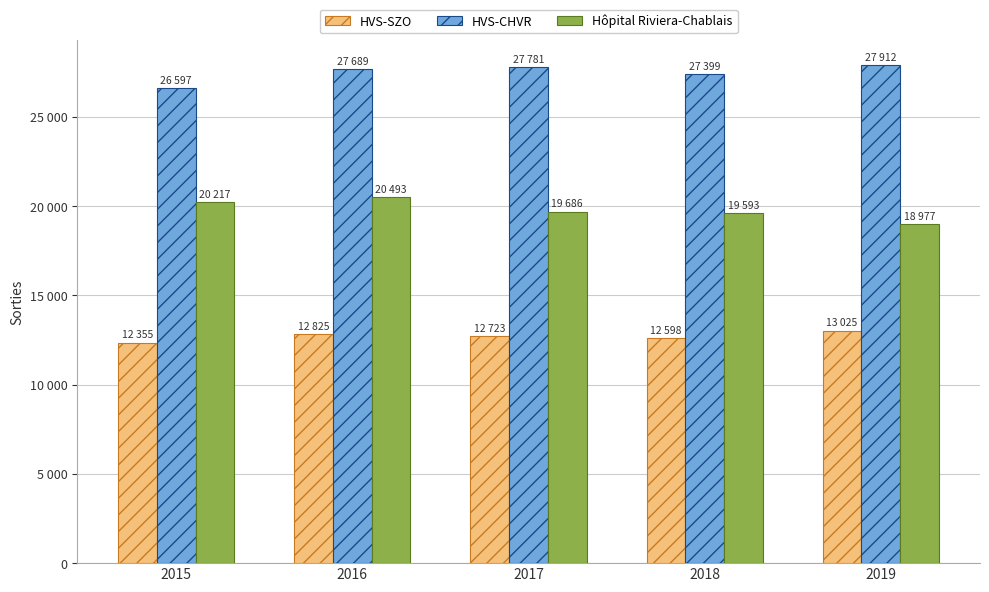

What are all the series names shown in the legend?

HVS-SZO, HVS-CHVR, Hôpital Riviera-Chablais